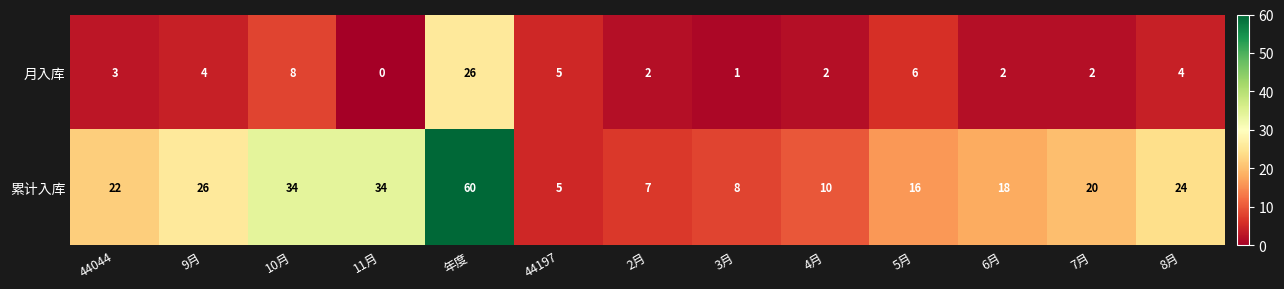

List the series in order of their overall mean, lowest first.

月入库, 累计入库